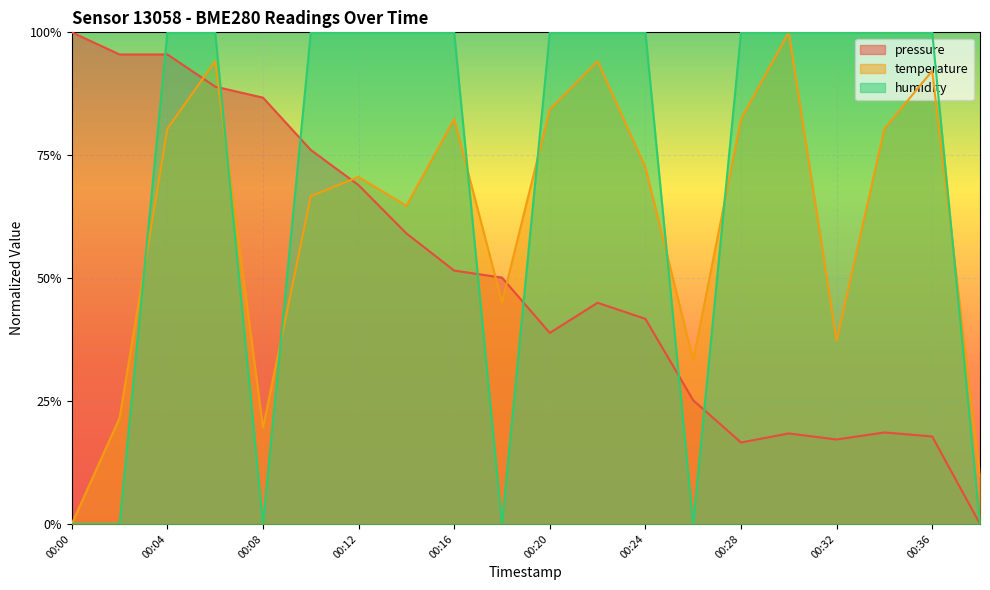

Rank the series at 00:38 from lowest to highest value.

pressure, humidity, temperature